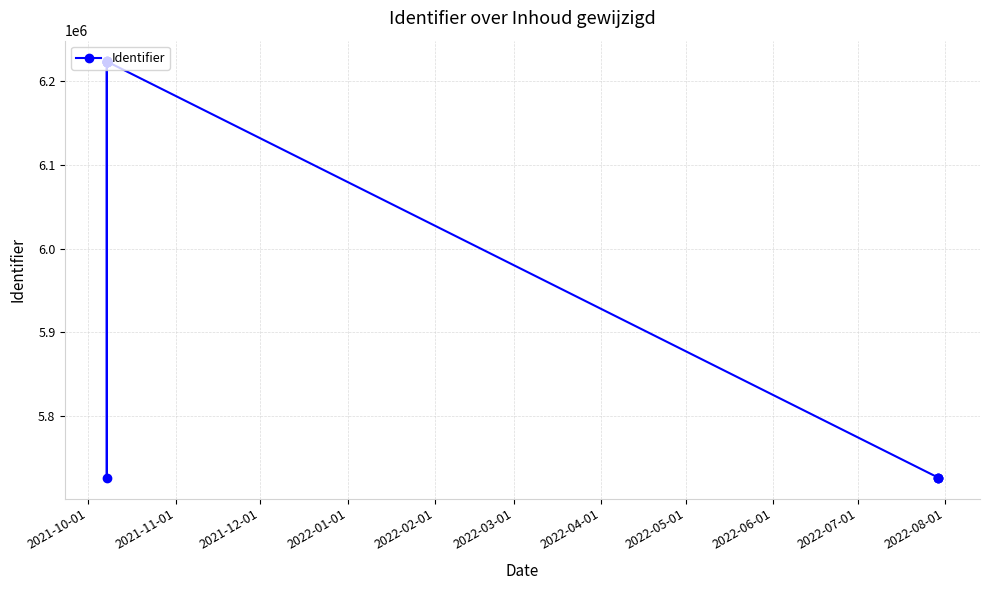

What is the value of the 6th point from the left?

6222859